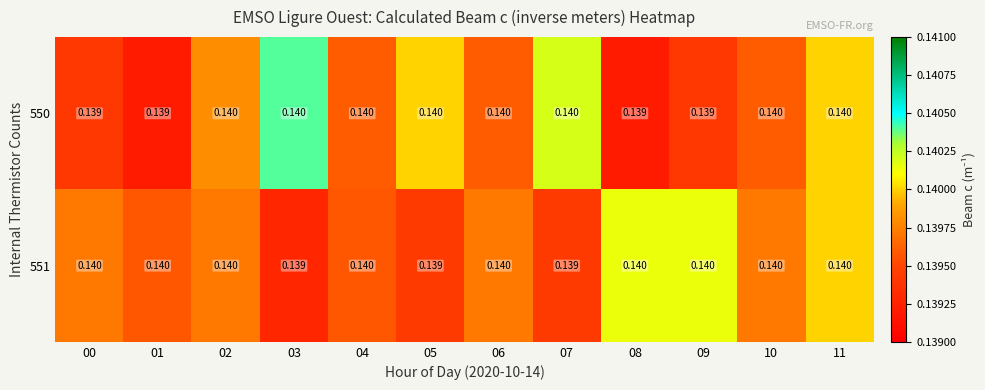

How many distinct data groups are displayed?

2